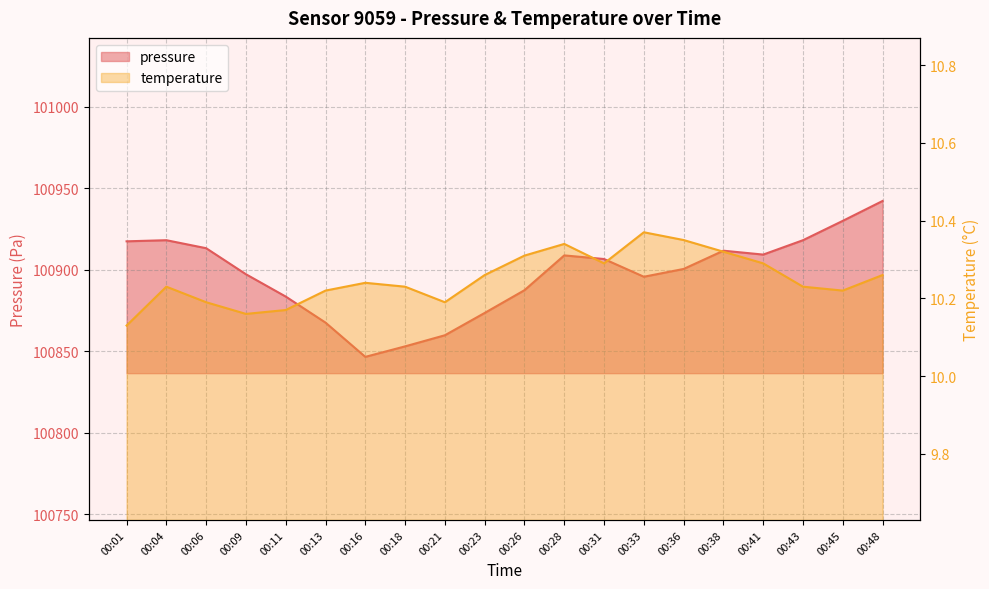

At 00:11, list the series in order from smallest to largest.

temperature, pressure